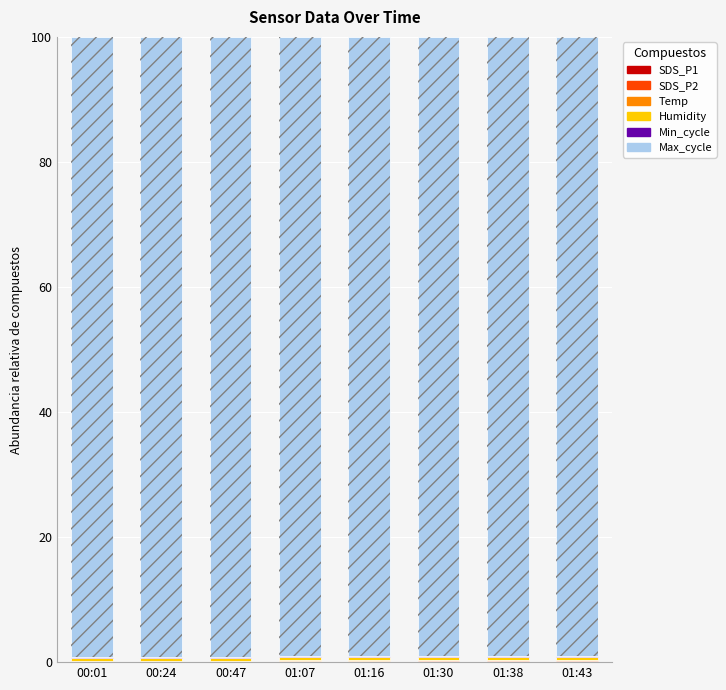

Which series has the largest total across all categories?

Max_cycle